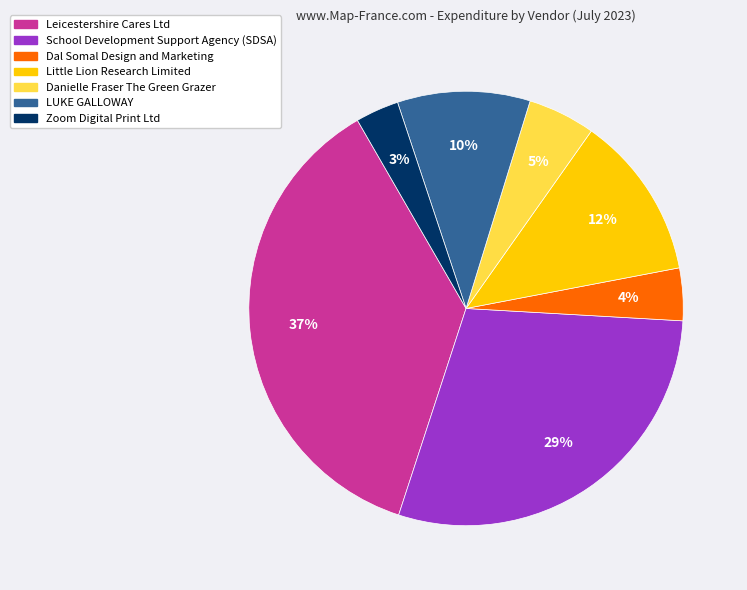

Is there any slice that represents more than half of the pie?

No